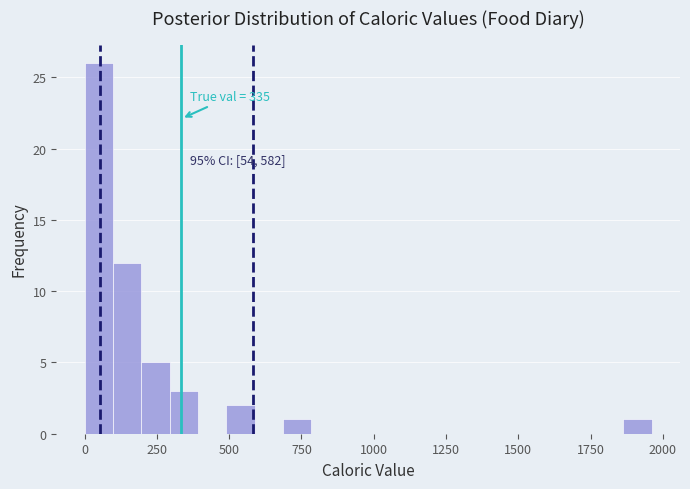

Around what value on the x-axis is the tallest bar? Give the approximate position of its centre, as read against the axis.

50